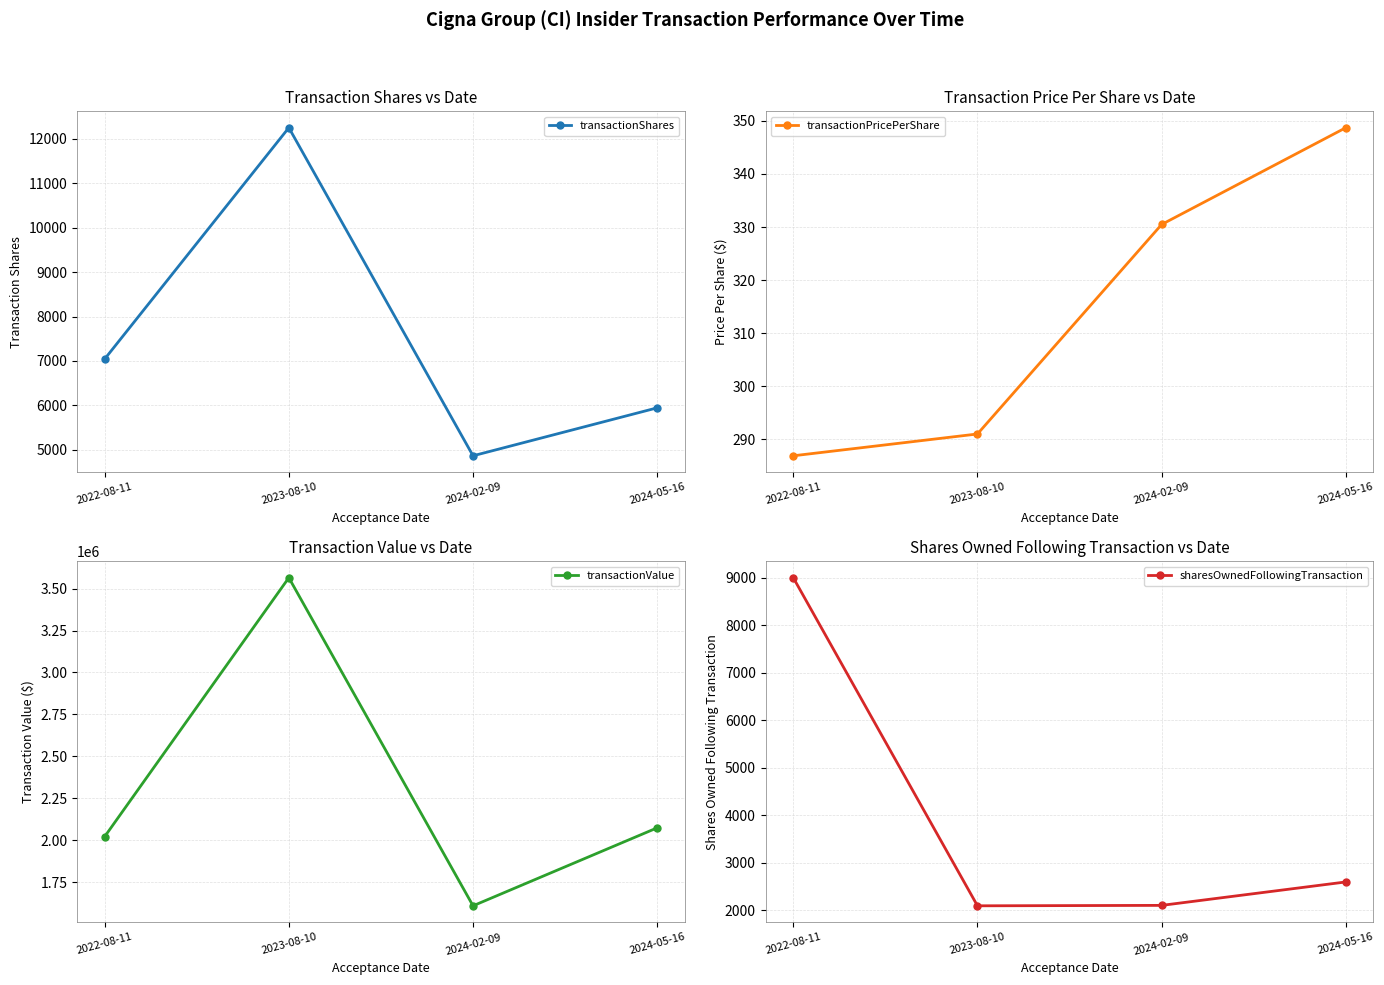

Which category has the lowest value in the transactionShares series?

2024-02-09